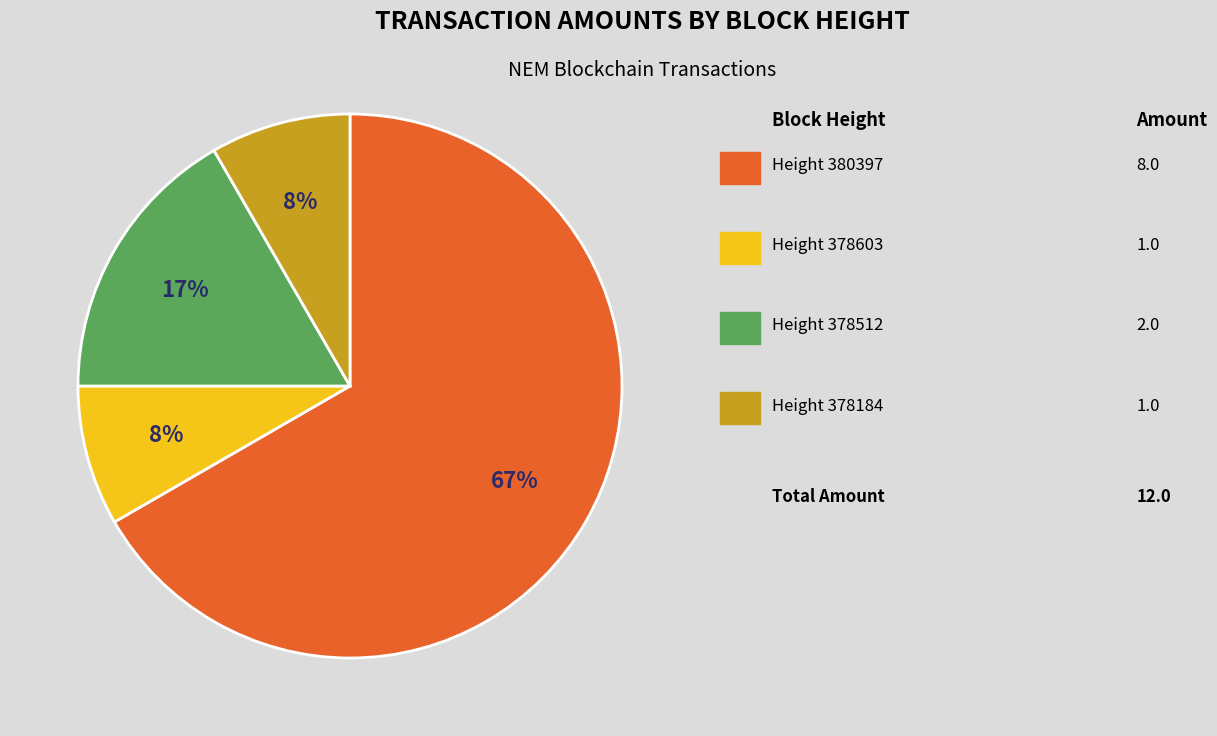

Is there a majority slice in this chart?

Yes